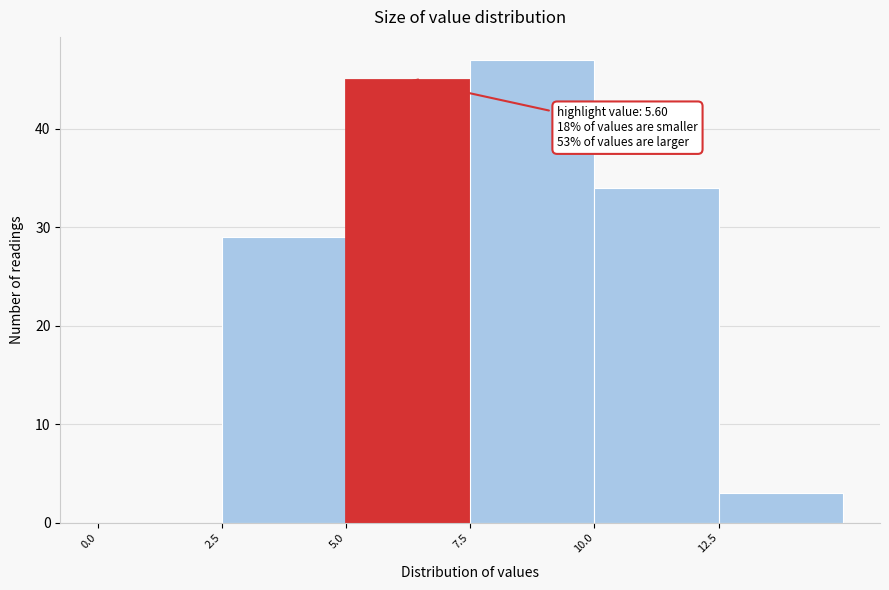

Which range on the x-axis has the tallest bar?

7.5 to 10.0